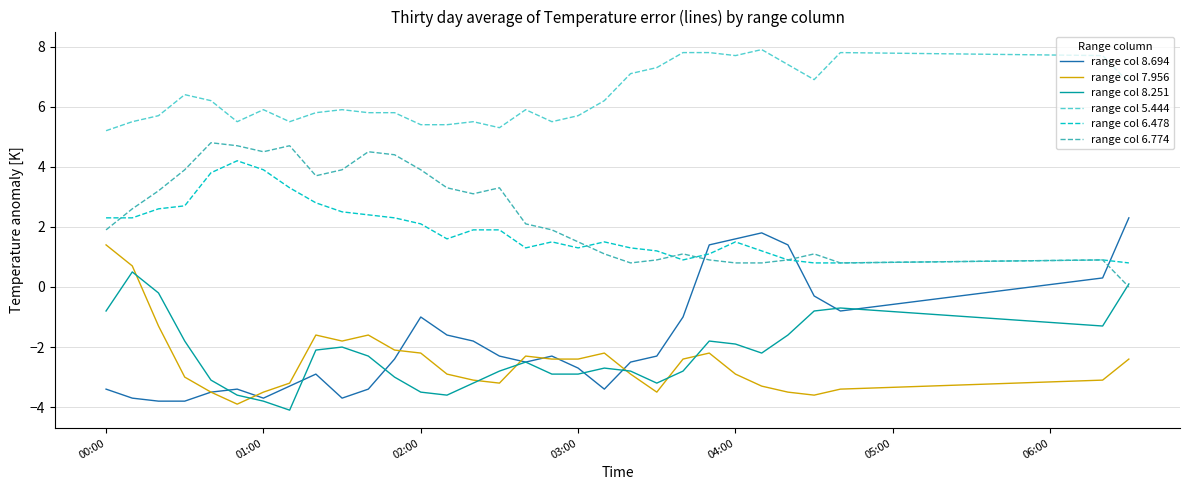

What is the lowest value of the range col 5.444 series?

5.2